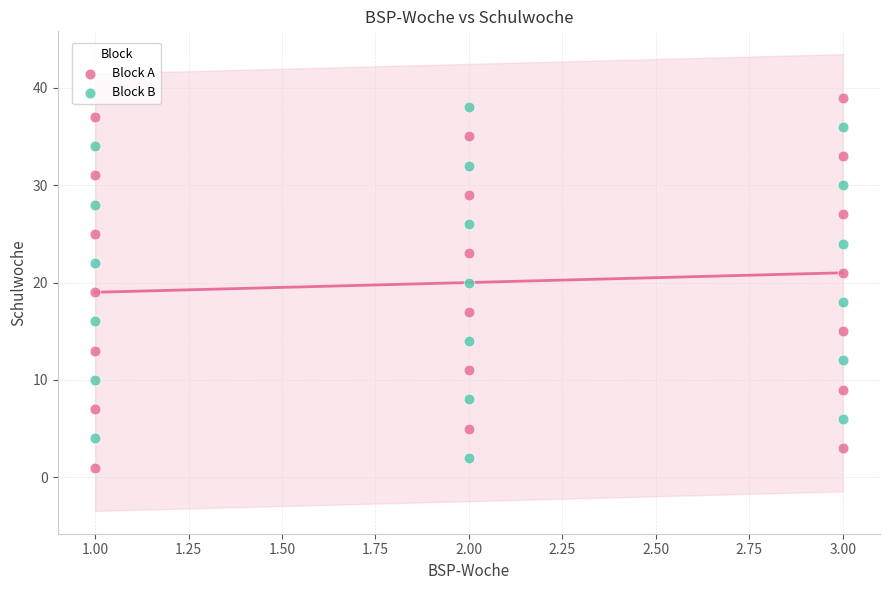

Which series has the widest spread of Y values?

Block A